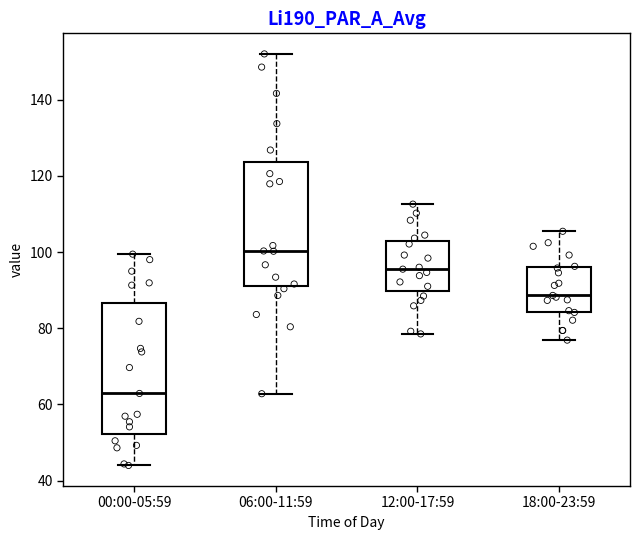

Reading left to right, transcribe this box plot: for each box, give where its median line is, the range the box spans, and where its two whiskers end, as read against the y-axis. The values are not printed on the chart, so give them approximately, as read against the axis.

00:00-05:59: median 62, box 52 to 86, whiskers 44 to 100
06:00-11:59: median 100, box 92 to 124, whiskers 62 to 152
12:00-17:59: median 96, box 90 to 102, whiskers 78 to 112
18:00-23:59: median 88, box 84 to 96, whiskers 76 to 106